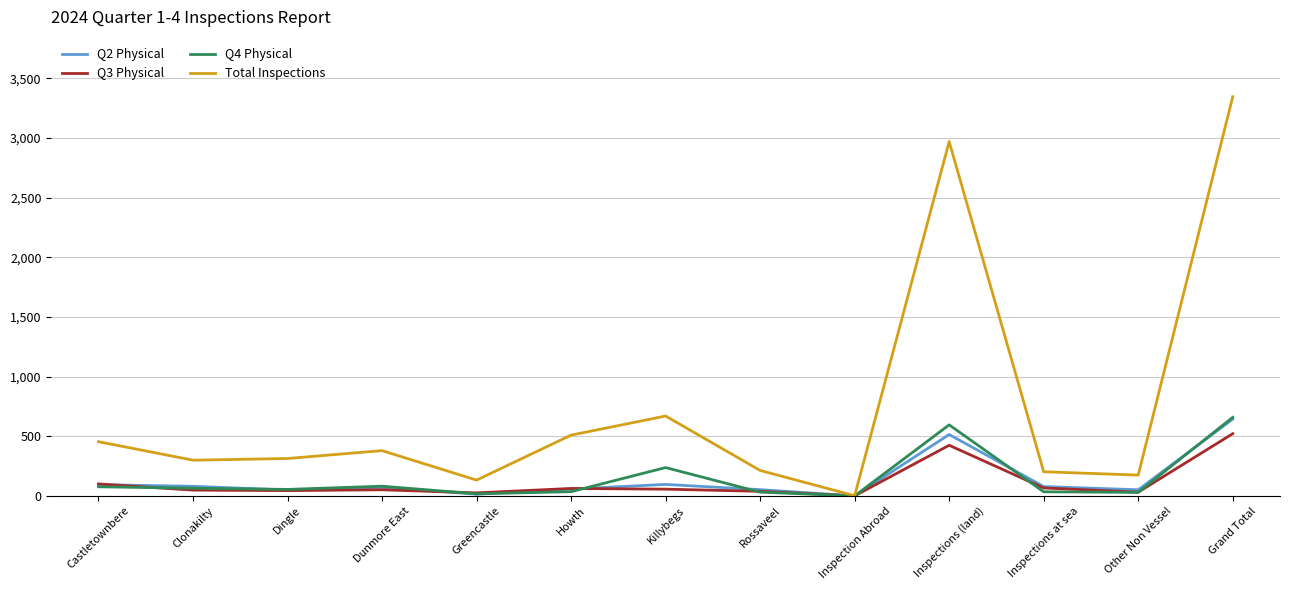

Between Dingle and Inspection Abroad, which series saw the biggest shift?

Total Inspections